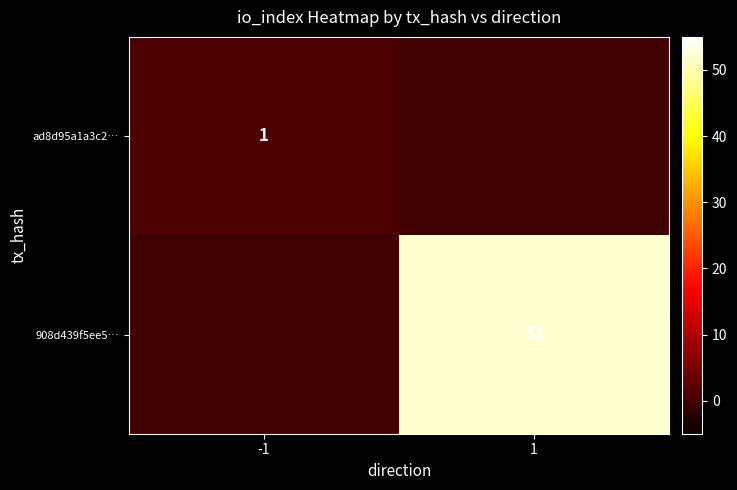

The value of ad8d95a1a3c2… at -1 is 1. True or false?

True